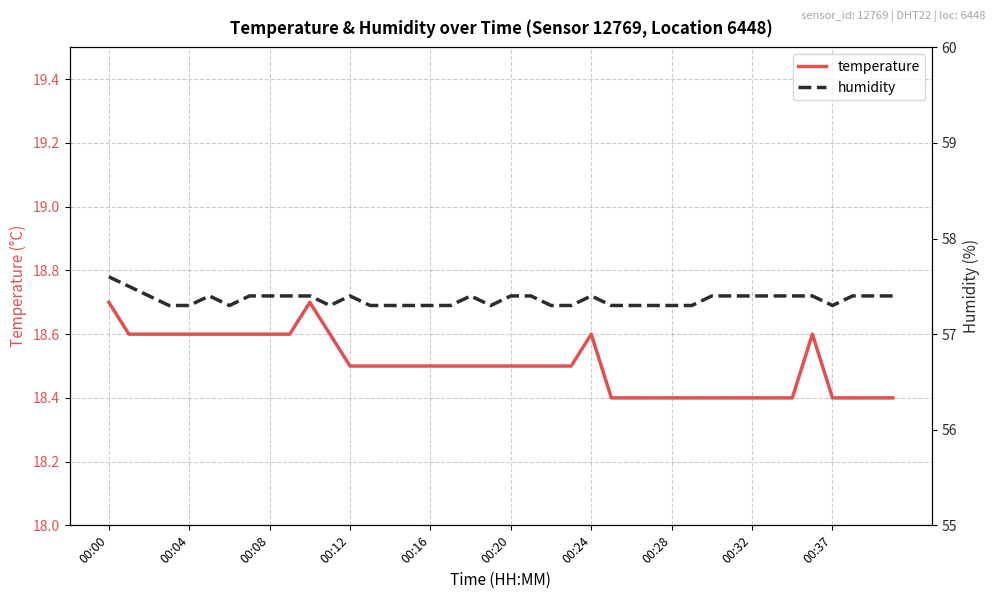

The value of temperature at 00:32 is 3.9. True or false?

False